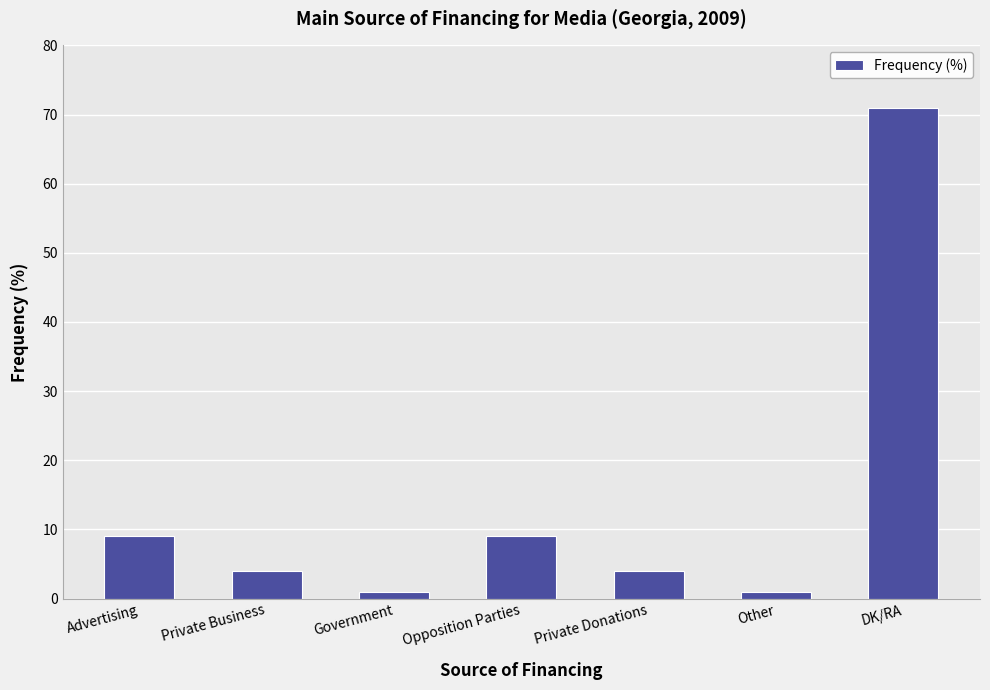

The value at DK/RA is 71. True or false?

True